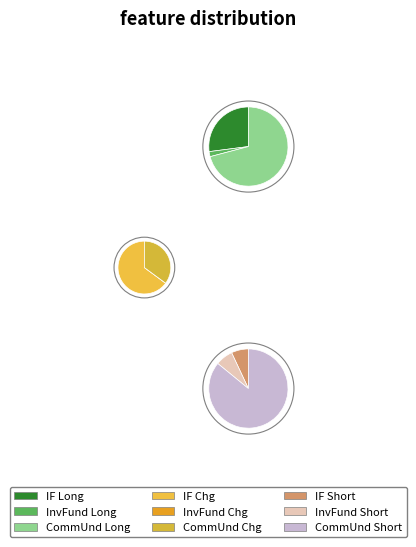

How many segments does this pie chart have?

3